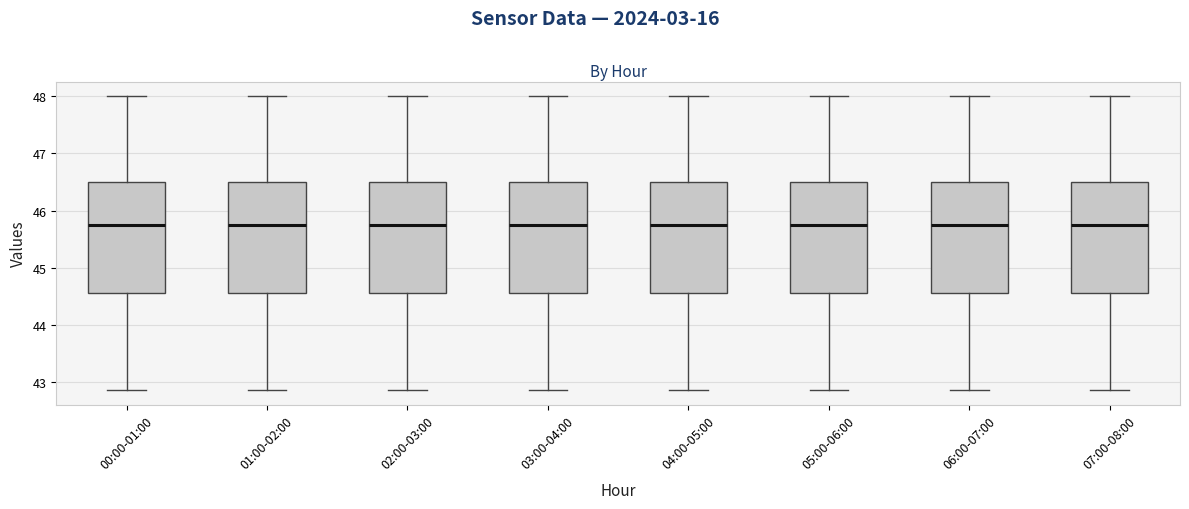

Reading left to right, read every box against the y-axis: the position of its median line, the range the box covers, and the ends of its whiskers. The values are not printed on the chart, so give them approximately, as read against the axis.

00:00-01:00: median 45.8, box 44.6 to 46.5, whiskers 42.9 to 48.0
01:00-02:00: median 45.8, box 44.6 to 46.5, whiskers 42.9 to 48.0
02:00-03:00: median 45.8, box 44.6 to 46.5, whiskers 42.9 to 48.0
03:00-04:00: median 45.8, box 44.6 to 46.5, whiskers 42.9 to 48.0
04:00-05:00: median 45.8, box 44.6 to 46.5, whiskers 42.9 to 48.0
05:00-06:00: median 45.8, box 44.6 to 46.5, whiskers 42.9 to 48.0
06:00-07:00: median 45.8, box 44.6 to 46.5, whiskers 42.9 to 48.0
07:00-08:00: median 45.8, box 44.6 to 46.5, whiskers 42.9 to 48.0